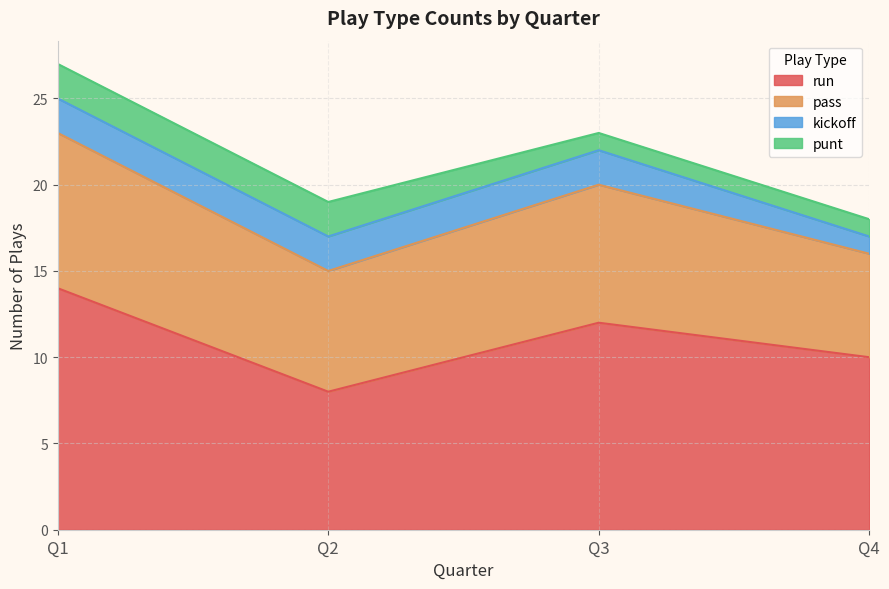

What is the average value of the run series?

11